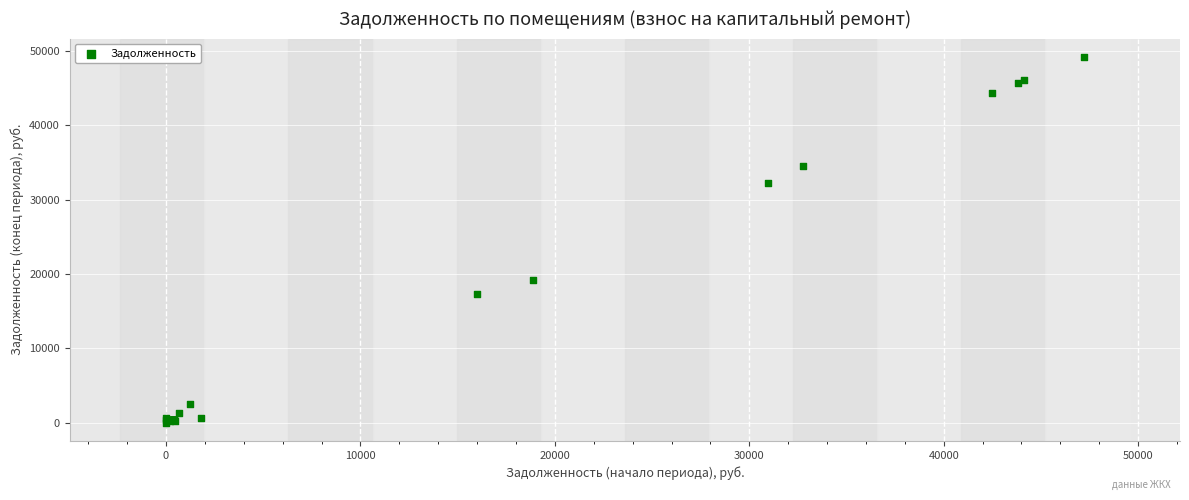

What Y value in the scatter plot is closest to 24589?

19159.2